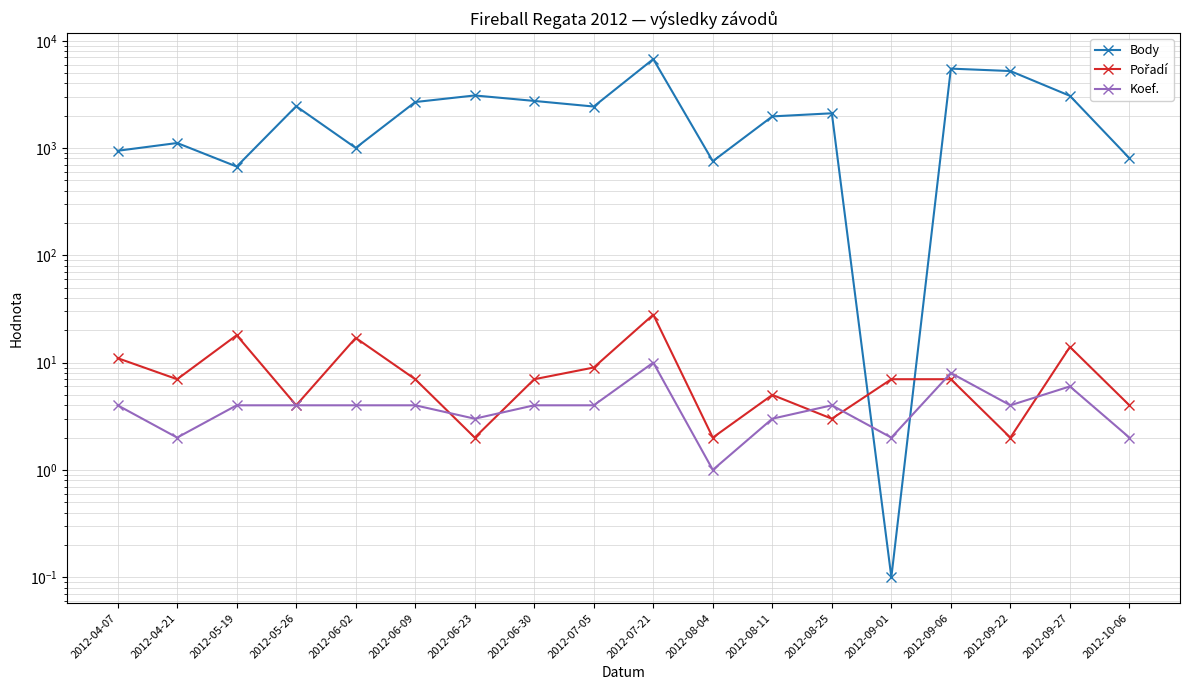

Reading right to left, transcribe all the data shown in this chart.

Body: 2012-10-06=804.0	2012-09-27=3067.0	2012-09-22=5220.0	2012-09-06=5498.0	2012-09-01=0.1	2012-08-25=2108.0	2012-08-11=1972.0	2012-08-04=754.0	2012-07-21=6750.0	2012-07-05=2437.0	2012-06-30=2749.0	2012-06-23=3091.0	2012-06-09=2684.0	2012-06-02=1003.0	2012-05-26=2452.0	2012-05-19=672.0	2012-04-21=1114.0	2012-04-07=943.0
Pořadí: 2012-10-06=4.0	2012-09-27=14.0	2012-09-22=2.0	2012-09-06=7.0	2012-09-01=7.0	2012-08-25=3.0	2012-08-11=5.0	2012-08-04=2.0	2012-07-21=28.0	2012-07-05=9.0	2012-06-30=7.0	2012-06-23=2.0	2012-06-09=7.0	2012-06-02=17.0	2012-05-26=4.0	2012-05-19=18.0	2012-04-21=7.0	2012-04-07=11.0
Koef.: 2012-10-06=2.0	2012-09-27=6.0	2012-09-22=4.0	2012-09-06=8.0	2012-09-01=2.0	2012-08-25=4.0	2012-08-11=3.0	2012-08-04=1.0	2012-07-21=10.0	2012-07-05=4.0	2012-06-30=4.0	2012-06-23=3.0	2012-06-09=4.0	2012-06-02=4.0	2012-05-26=4.0	2012-05-19=4.0	2012-04-21=2.0	2012-04-07=4.0